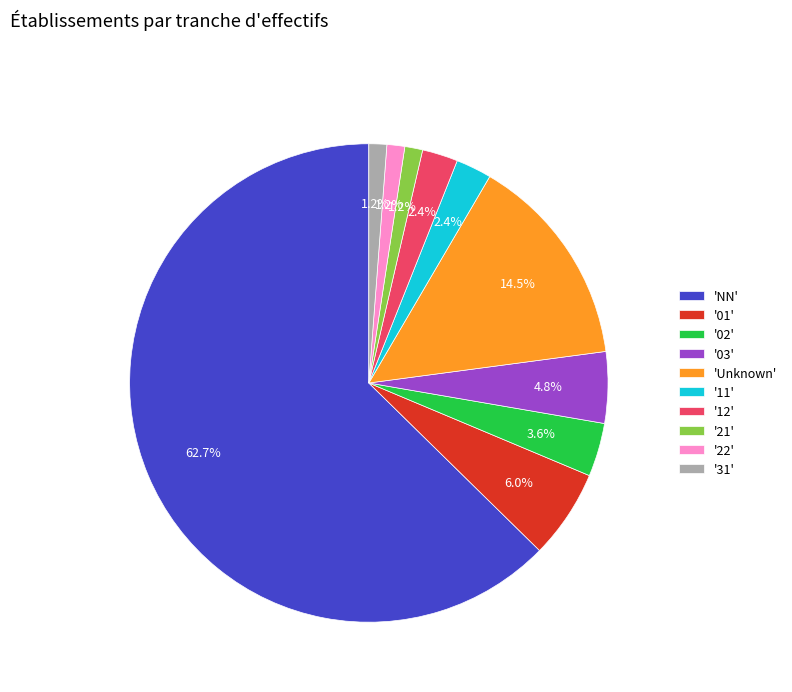

How many segments does this pie chart have?

10